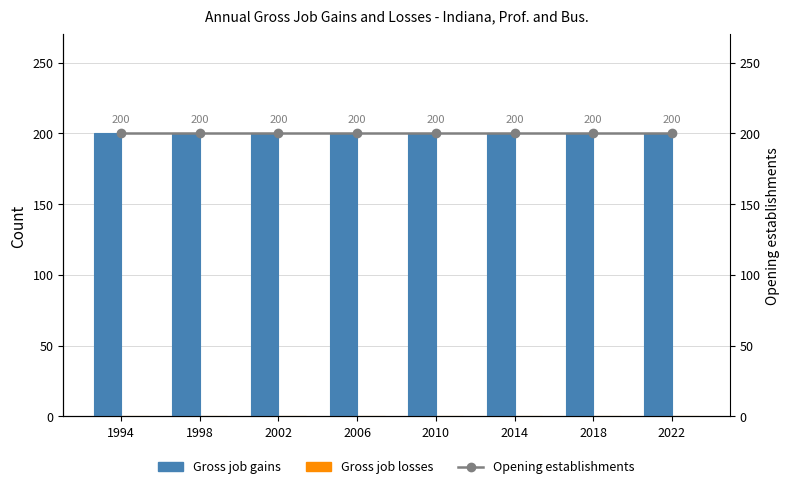

Which series changed the most between 2010 and 2022?

Gross job gains